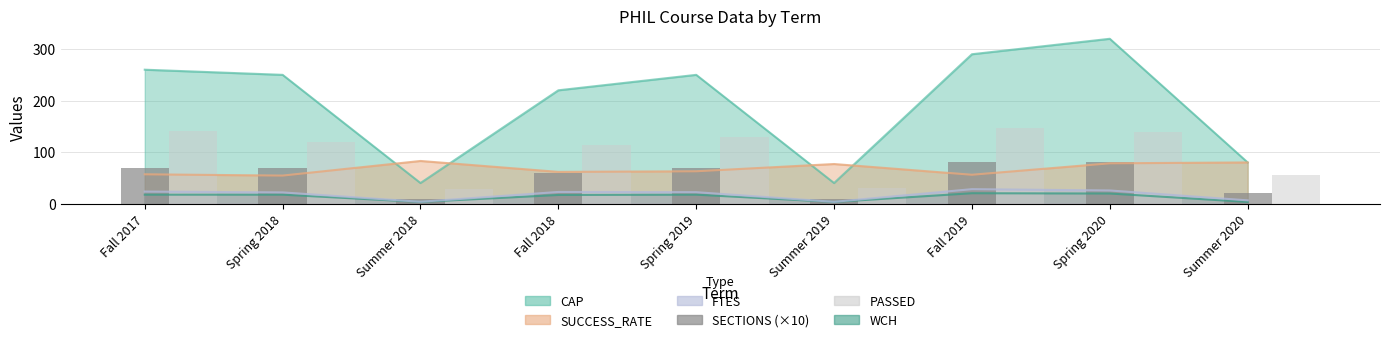

True or false: PASSED has a value of 11 at Summer 2018.

False